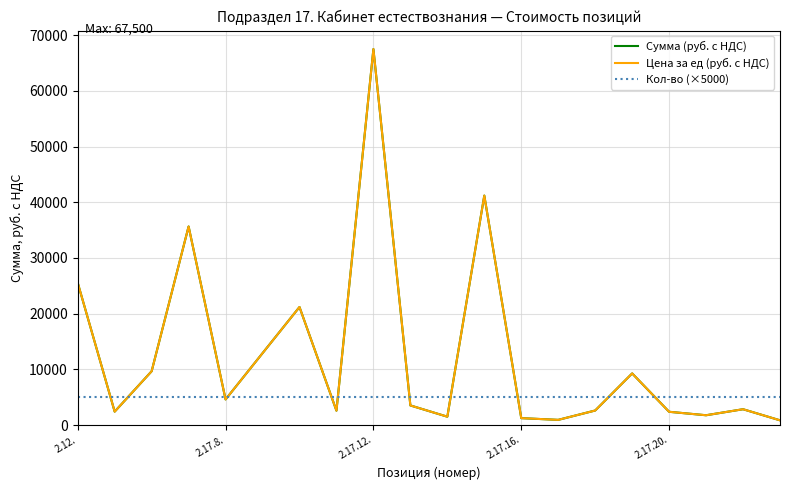

Is this an area chart (filled region under the line)?

No